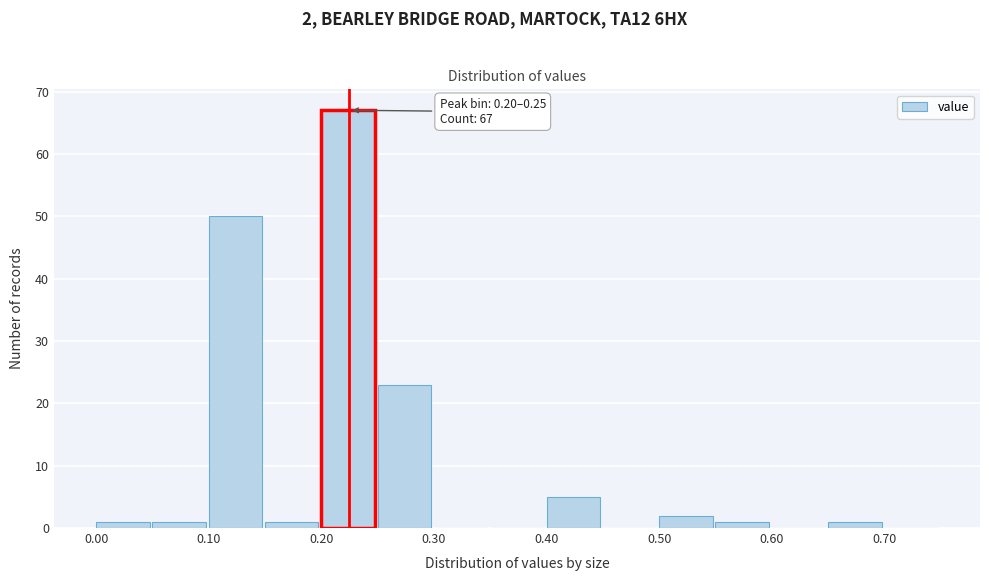

Which range on the x-axis has the tallest bar?

0.20 to 0.25